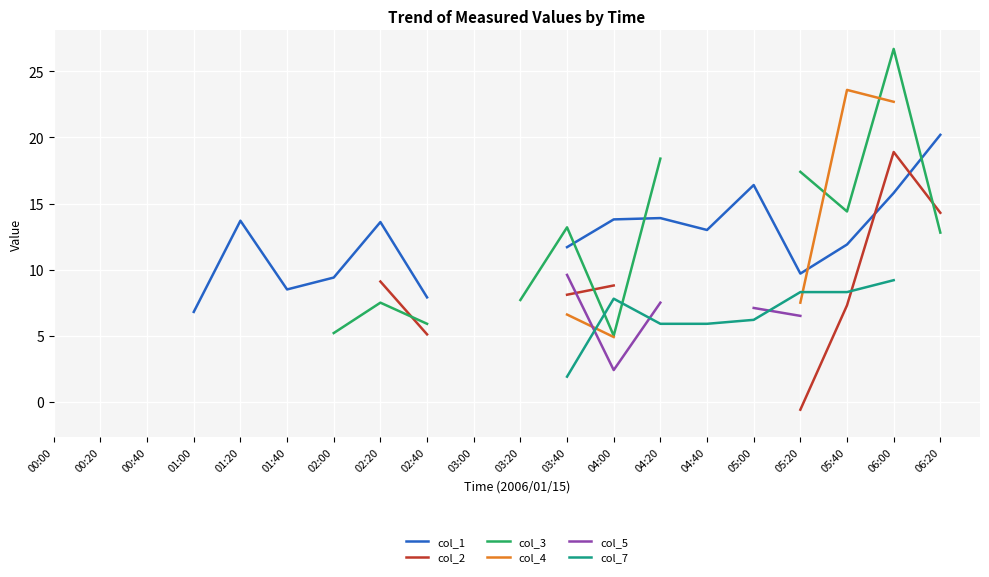

True or false: col_3 and col_5 cross at least once.

False